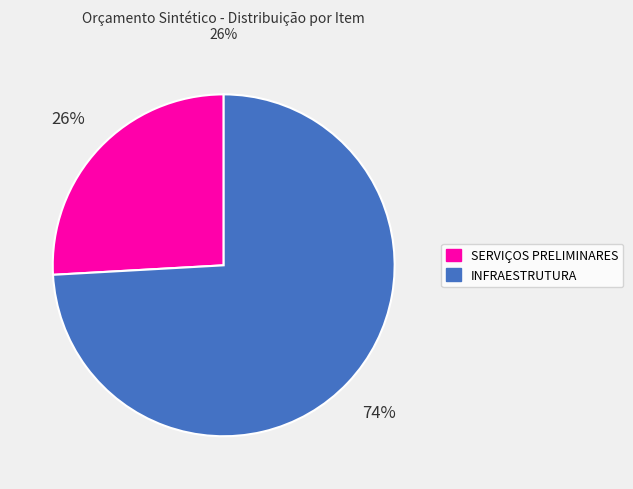

Is the sum of SERVIÇOS PRELIMINARES and INFRAESTRUTURA greater than half?

Yes